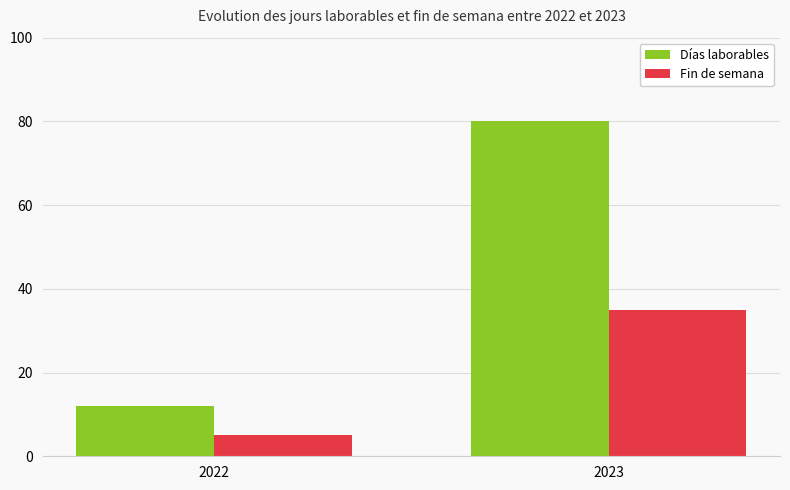

Is the value of Días laborables at 2023 greater than the value of Fin de semana at 2022?

Yes